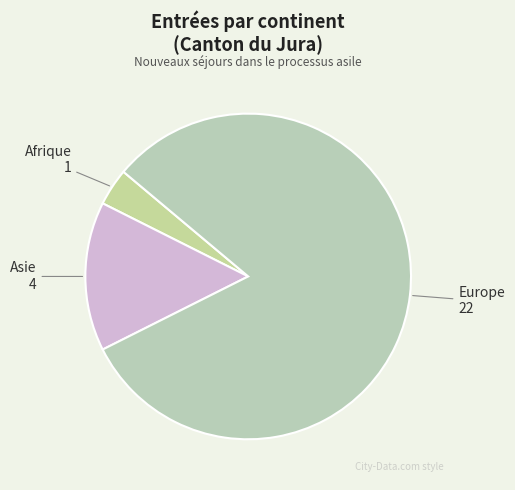

Is there a majority slice in this chart?

Yes